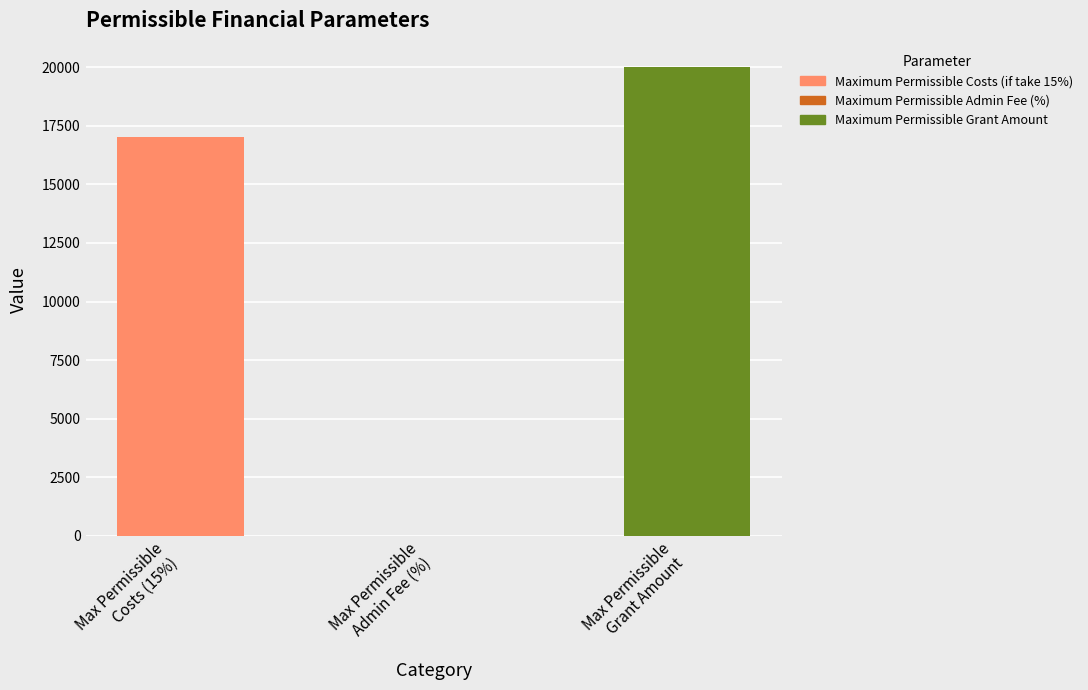

Where is the data nearest to the value 10000?

Maximum Permissible Costs (if take 15%)